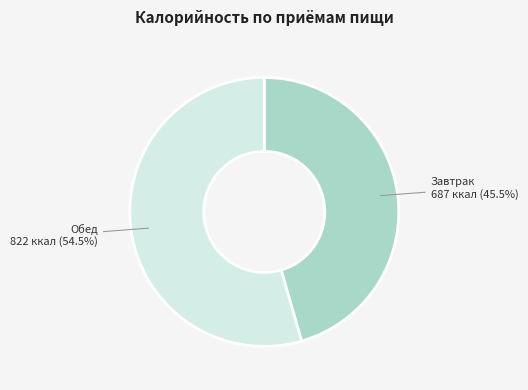

Is there any slice that represents more than half of the pie?

Yes